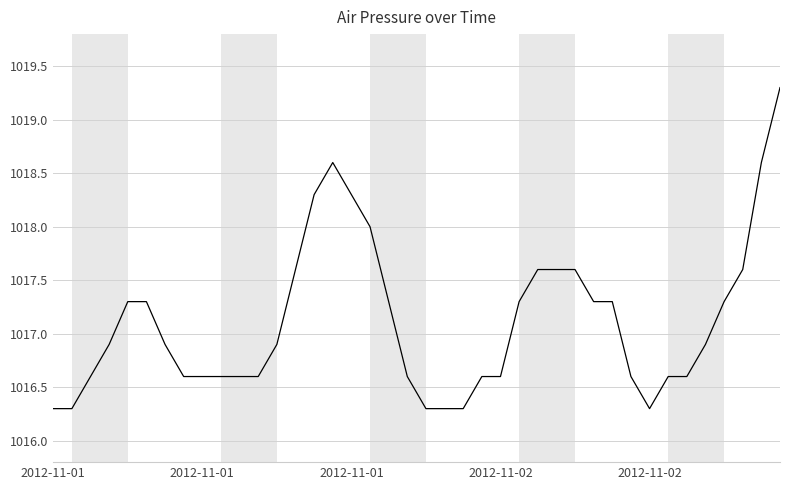

What is the greatest value displayed?

1019.3